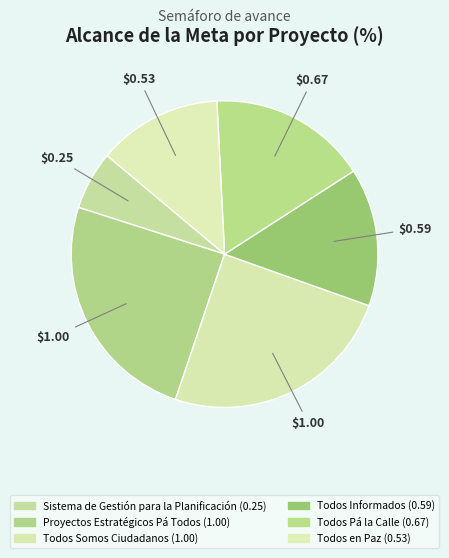

How many segments does this pie chart have?

6